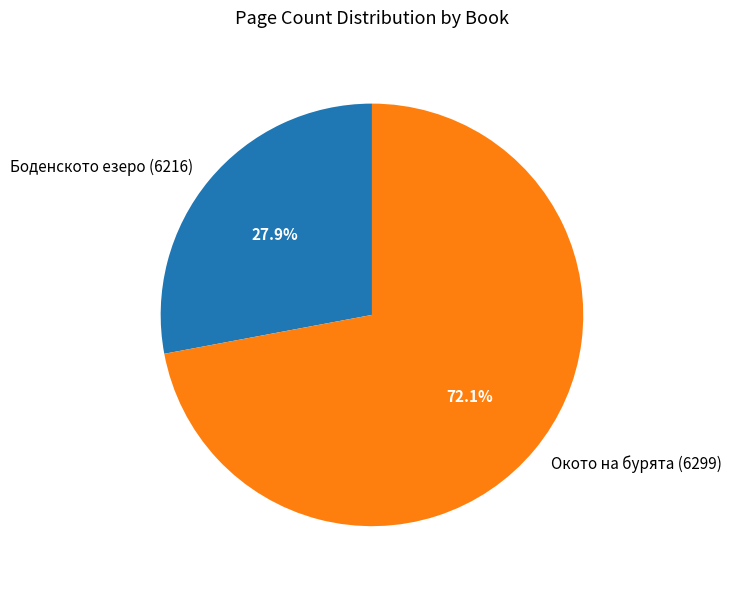

Is it true that Боденското езеро (6216) is 35% of the pie?

False